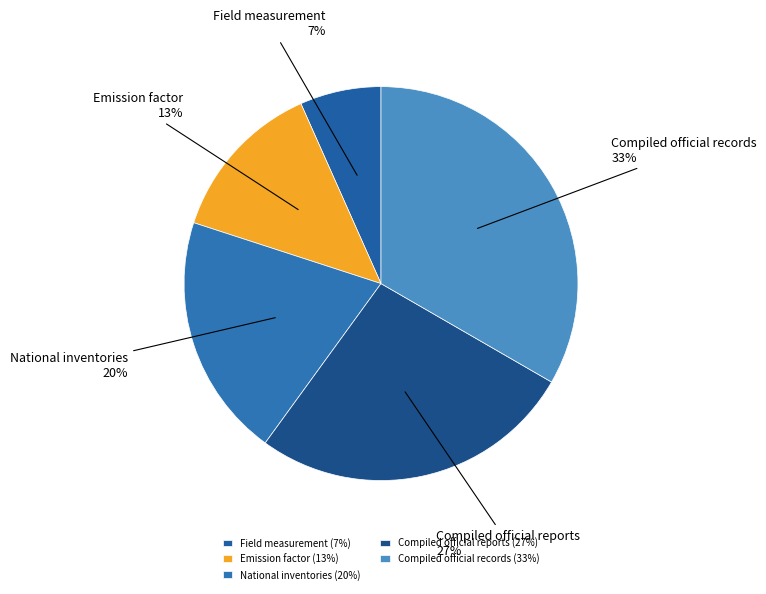

To the nearest percent, what is the average slice percentage?

20%